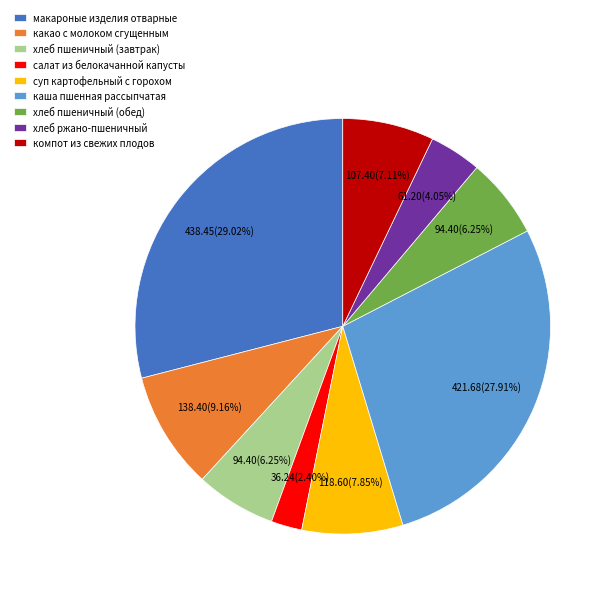

To the nearest percent, what is the difference between the largest and smallest slice percentages?

27%